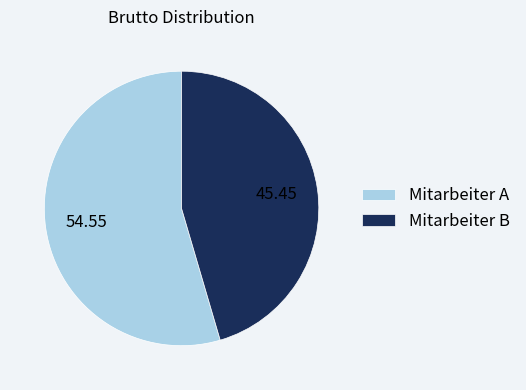

Rank the categories by value from highest to lowest.

Mitarbeiter A, Mitarbeiter B